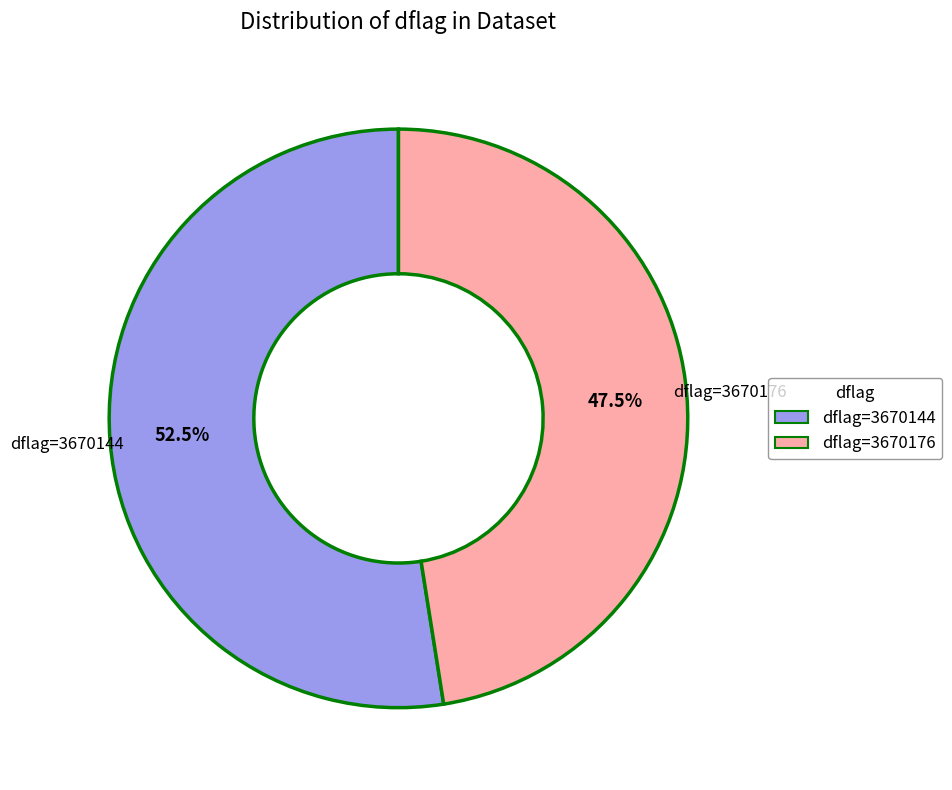

Rank the categories by value from lowest to highest.

dflag=3670176, dflag=3670144